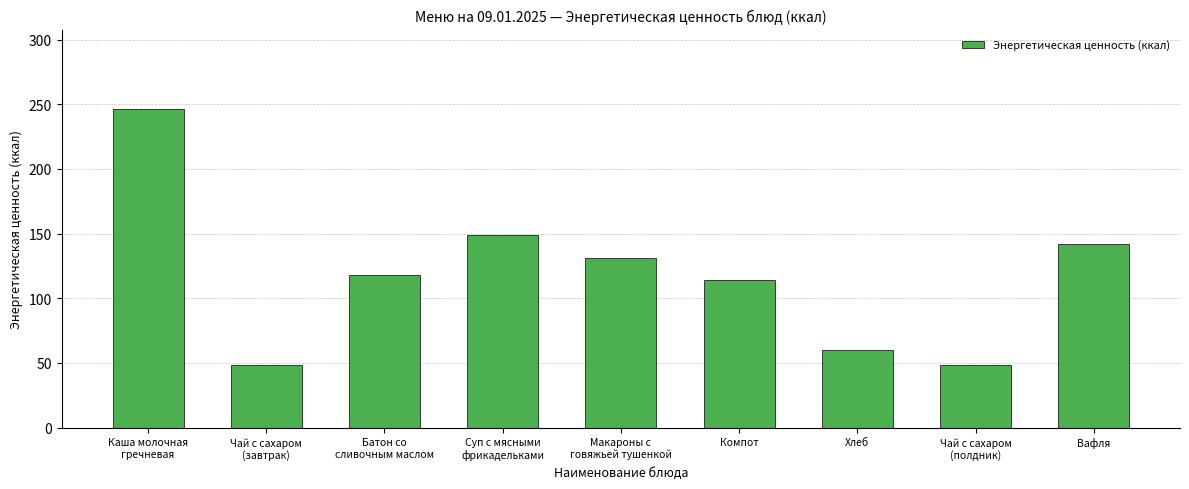

At which label does the data first exceed 118?

Каша молочная
гречневая